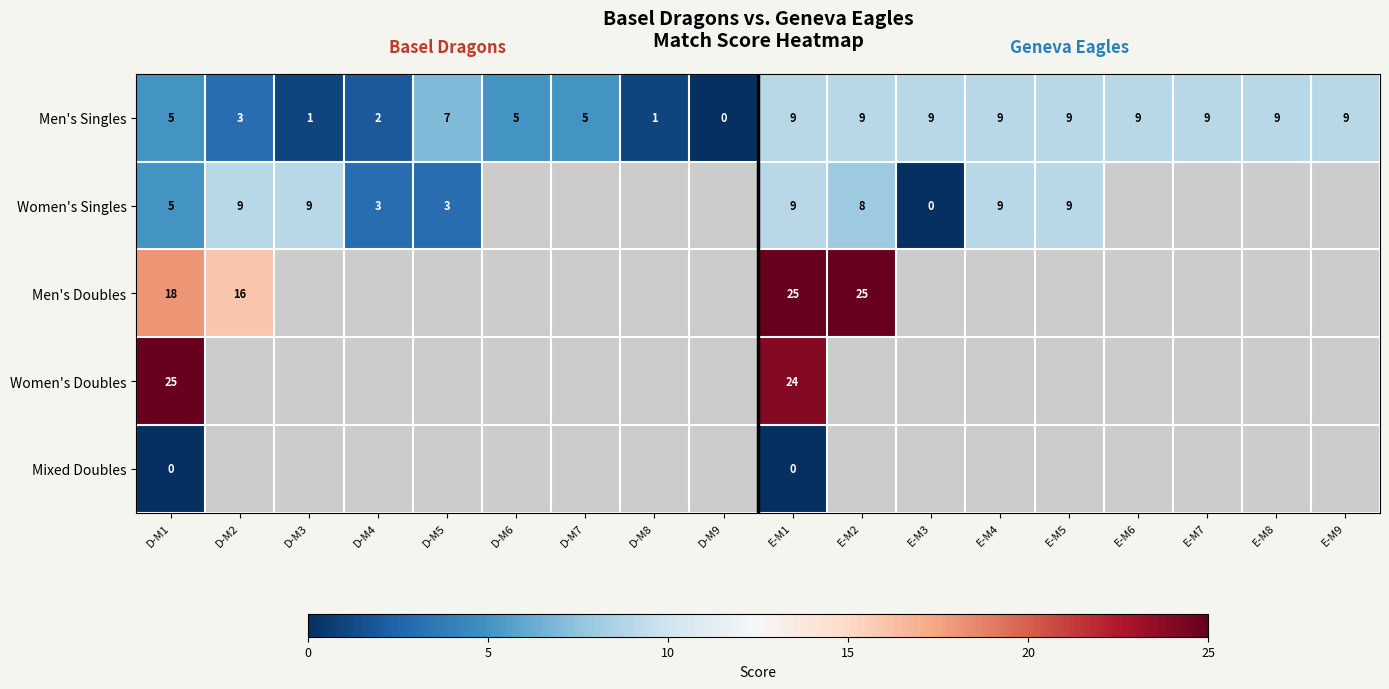

The value of Men's Doubles at D-M1 is 18. True or false?

True